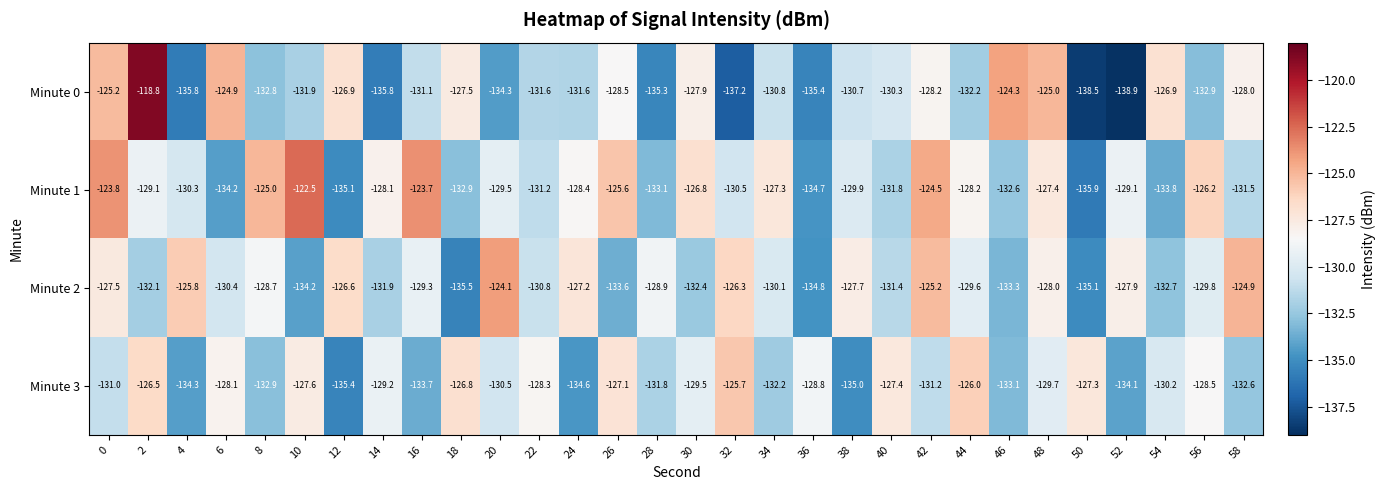

Rank the series by their maximum value, from lowest to highest.

Minute 3, Minute 2, Minute 1, Minute 0